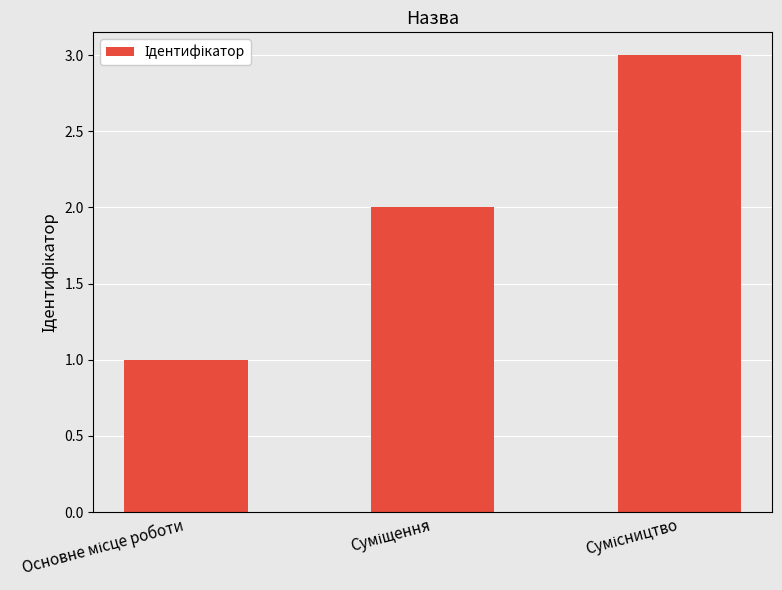

What is the maximum value shown in the chart?

3